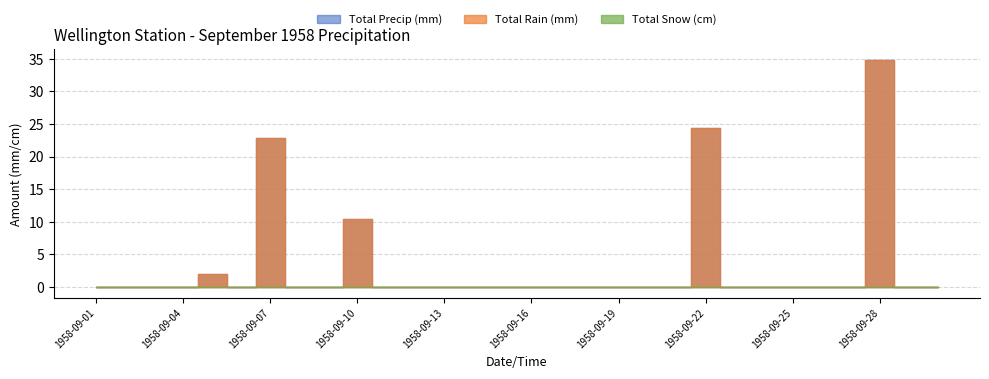

Rank the categories by Total Precip (mm) value from lowest to highest.

1958-09-01, 1958-09-02, 1958-09-03, 1958-09-04, 1958-09-06, 1958-09-08, 1958-09-09, 1958-09-11, 1958-09-12, 1958-09-13, 1958-09-14, 1958-09-15, 1958-09-16, 1958-09-17, 1958-09-18, 1958-09-19, 1958-09-20, 1958-09-21, 1958-09-23, 1958-09-24, 1958-09-25, 1958-09-26, 1958-09-27, 1958-09-29, 1958-09-30, 1958-09-05, 1958-09-10, 1958-09-07, 1958-09-22, 1958-09-28